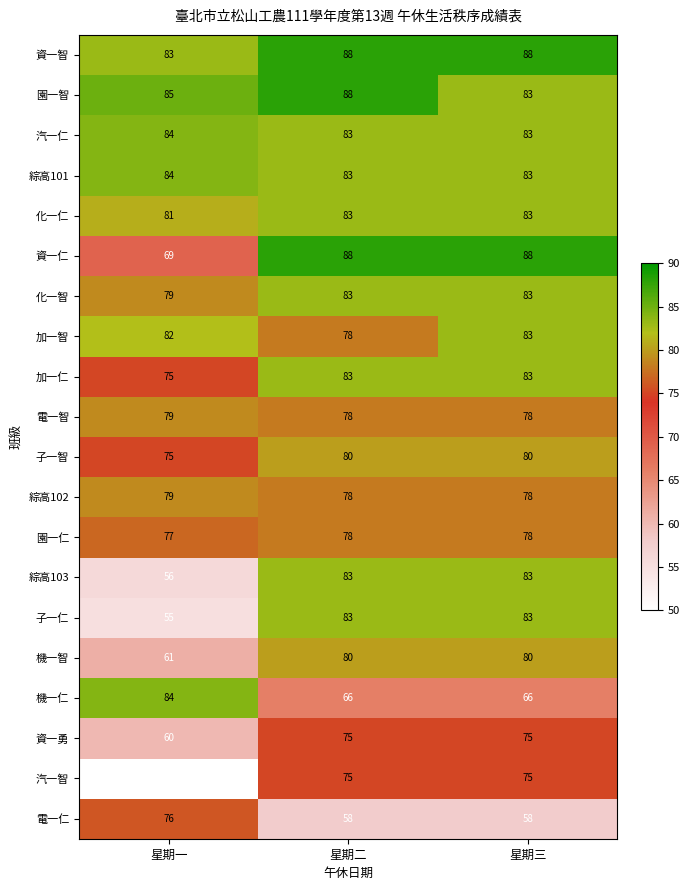

How many data points in 資一勇 are less than 75?

1